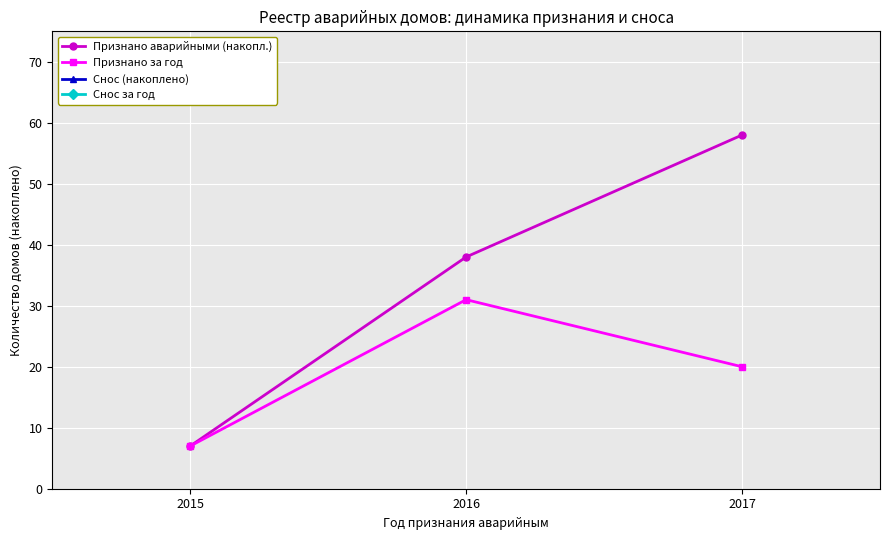

The Признано аварийными (накопл.) series shows 58 at 2017. True or false?

True